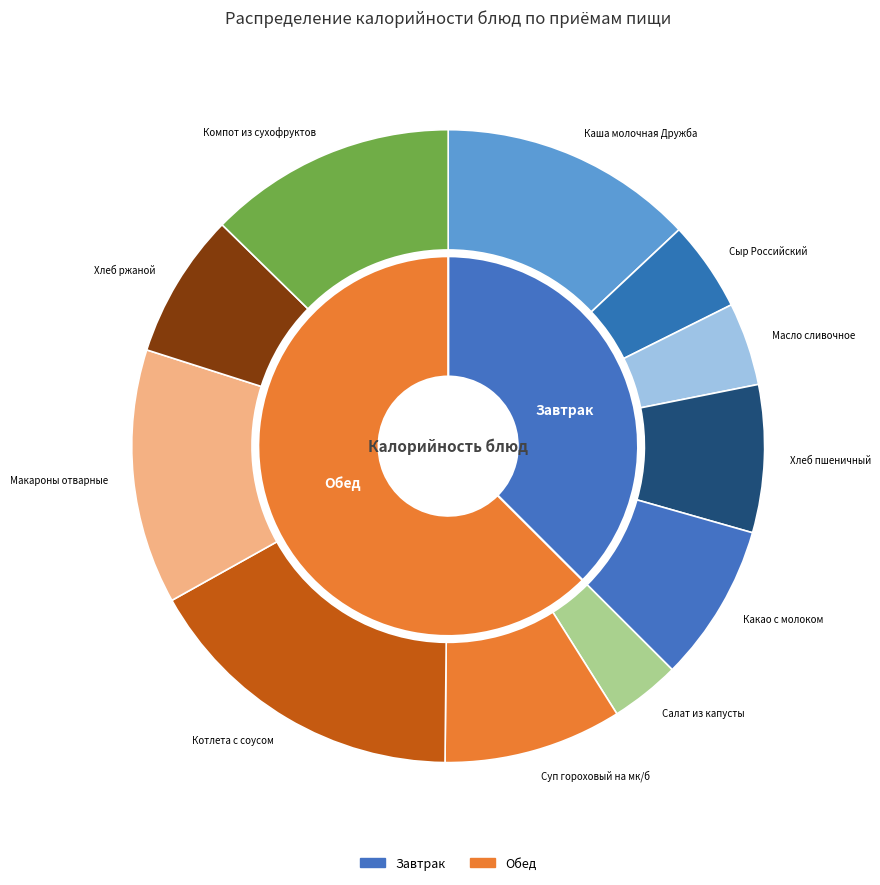

Is Котлета с соусом the majority of the pie?

No